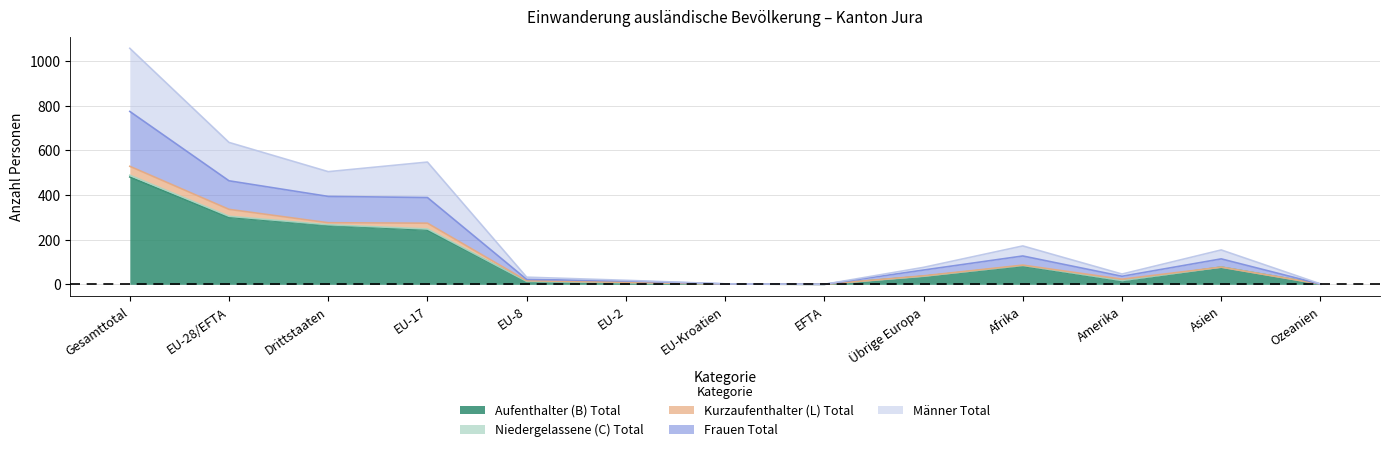

At which label is Frauen Total closest to 387?

EU-17